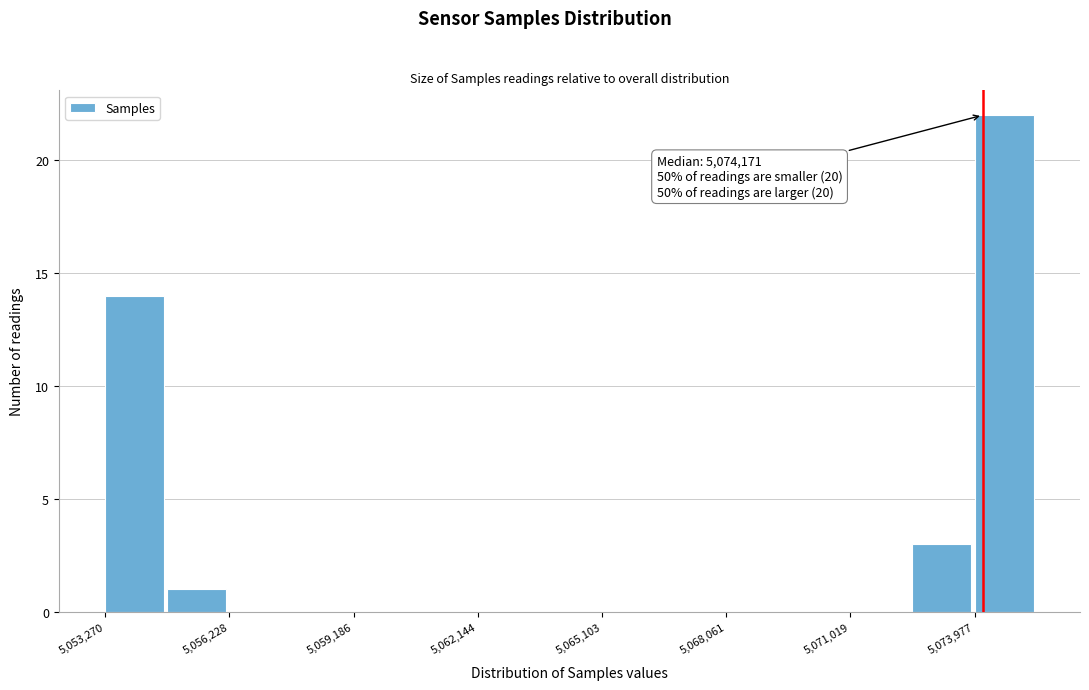

Around what value on the x-axis is the tallest bar? Give the approximate position of its centre, as read against the axis.

5074500